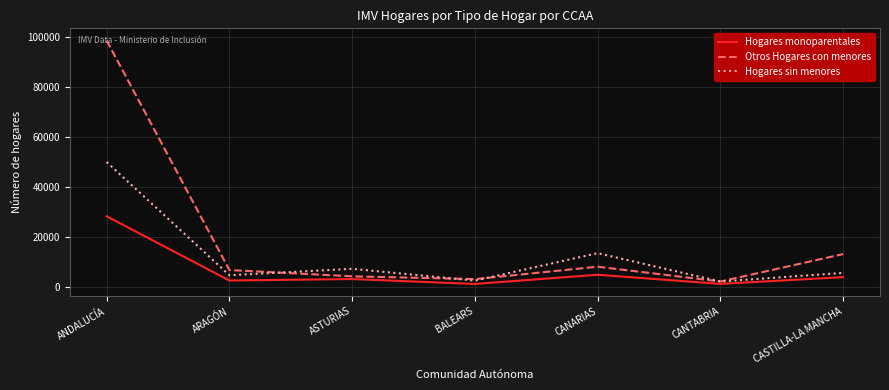

Is the value of Hogares sin menores at ARAGÓN greater than the value of Hogares monoparentales at ARAGÓN?

Yes